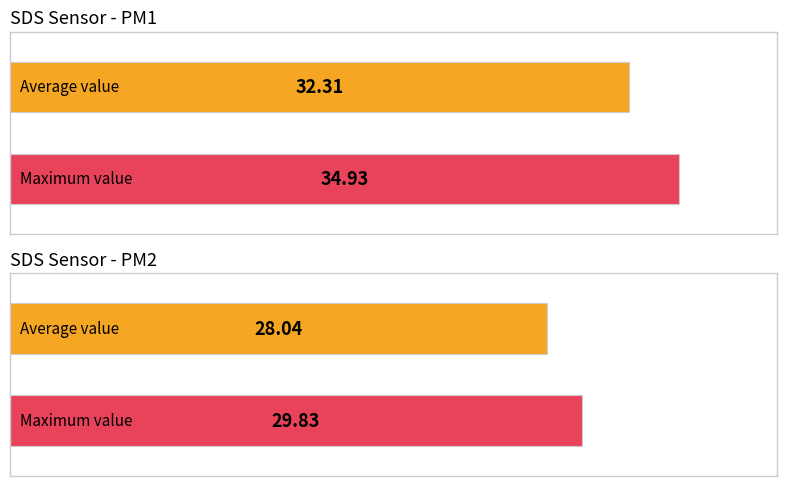

Rank the series by their maximum value, from highest to lowest.

SDS_P1, SDS_P2